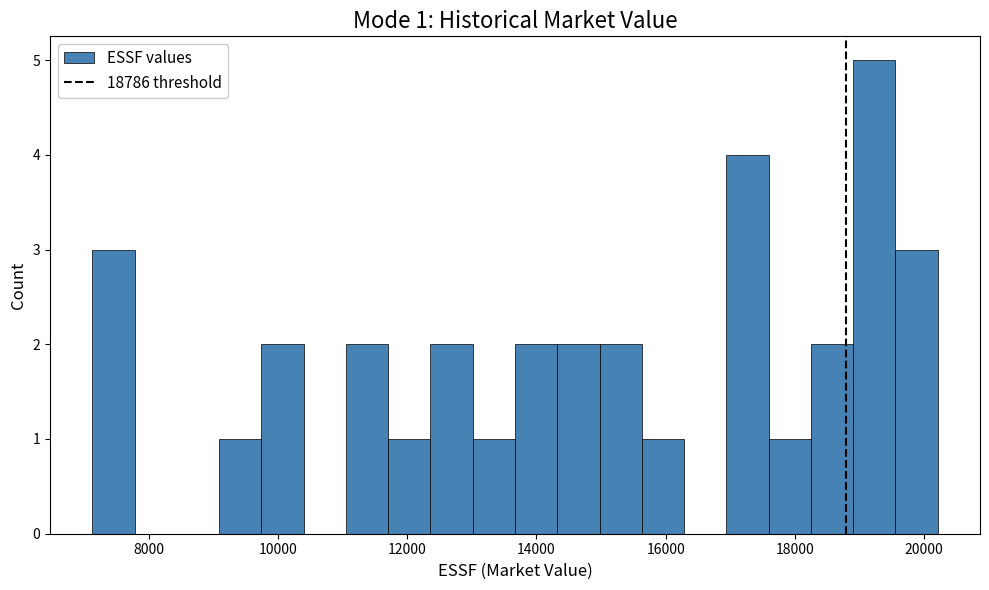

Read against the x-axis, roughly where is the centre of the tallest bar?

19200